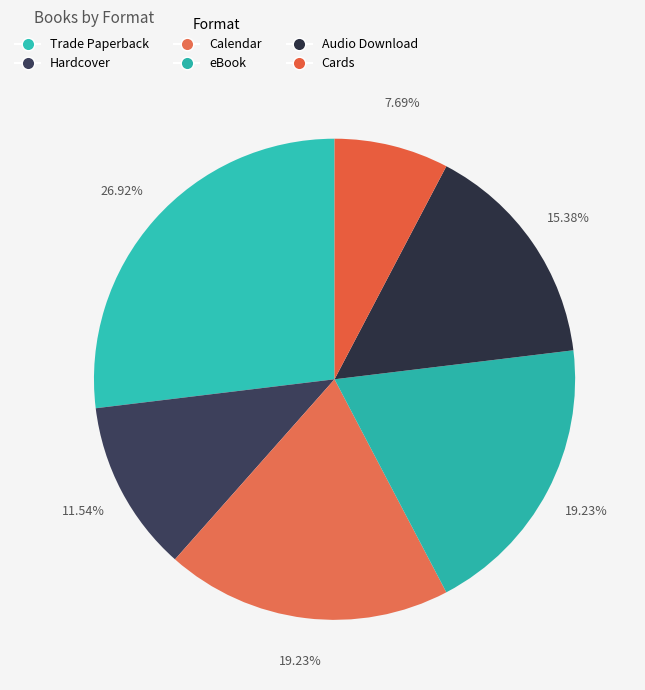

How many slices are in this pie chart?

6